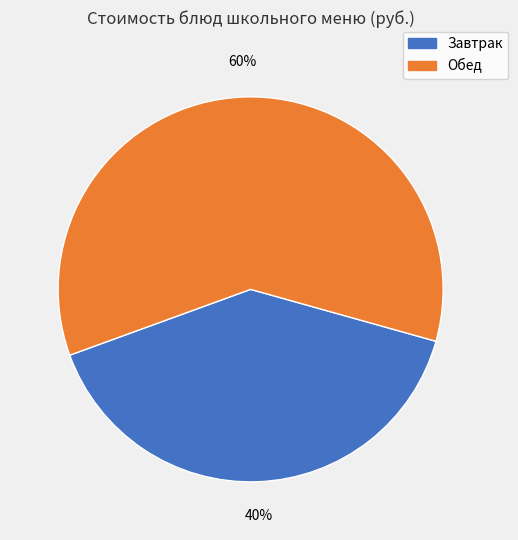

To the nearest percent, what is the average slice percentage?

50%